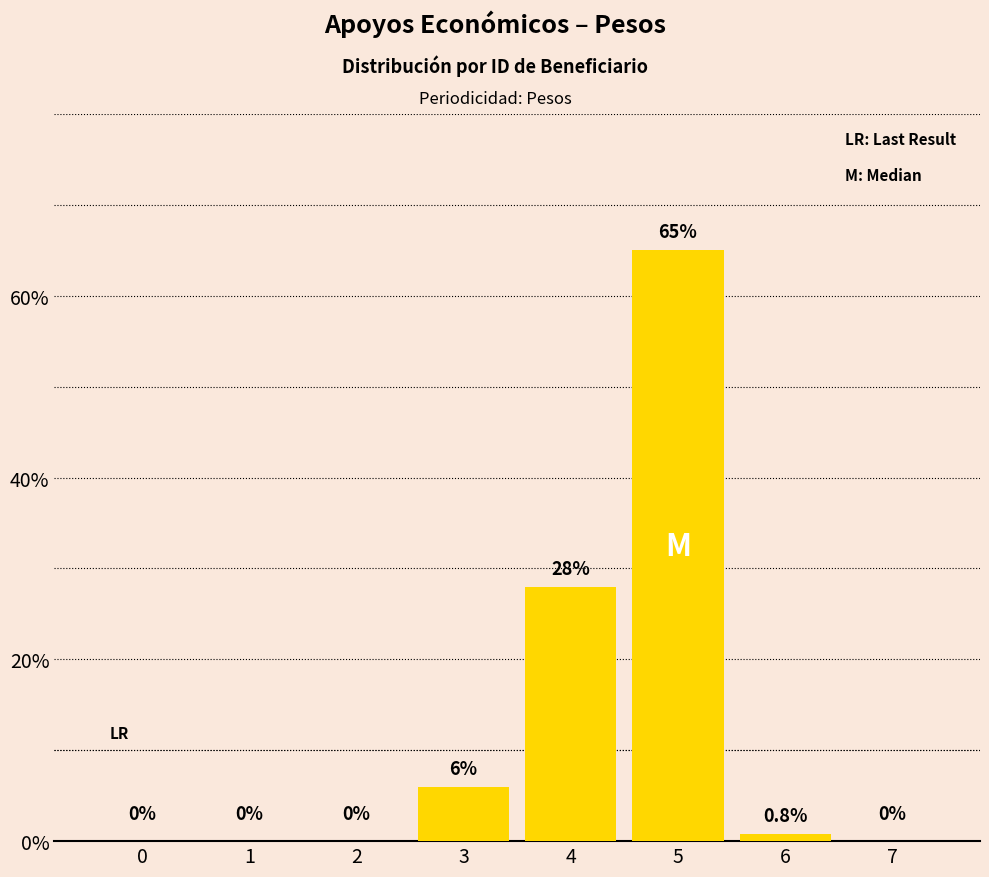

True or false: the data shows 34.0 at 1.

False